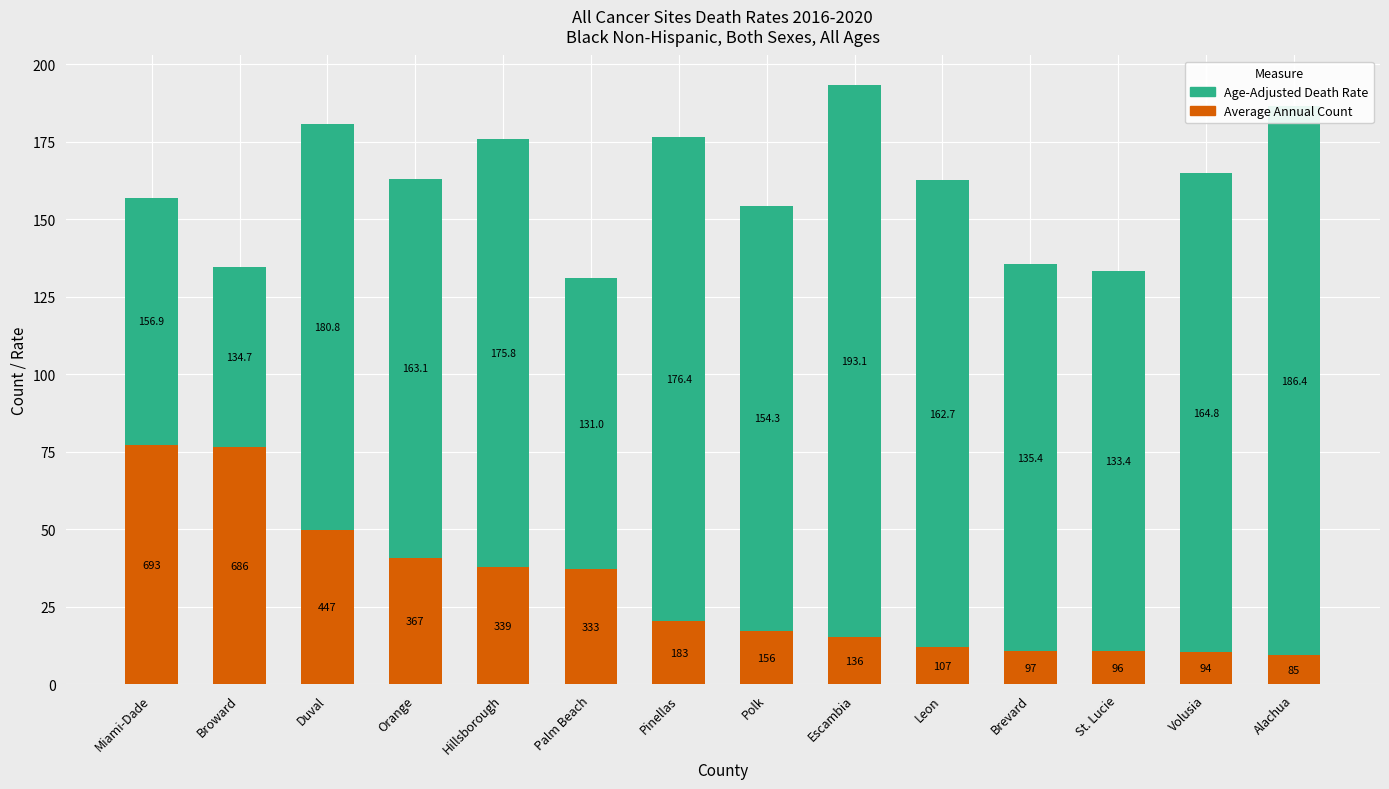

What is the difference between the second highest and second lowest values in the Average Annual Count series?

66.0